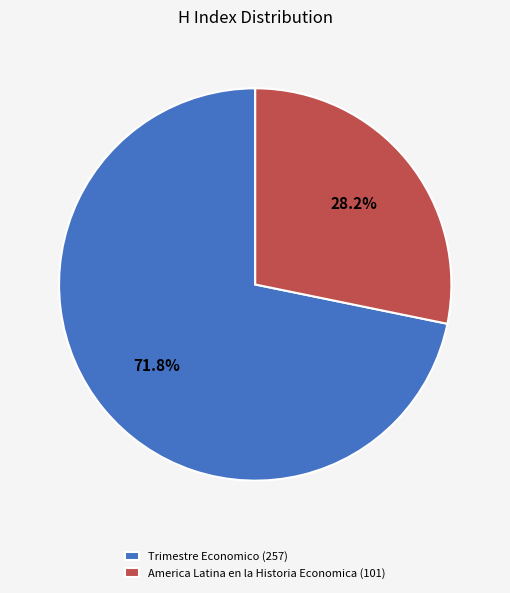

Combined, do America Latina en la Historia Economica and Trimestre Economico account for over 50%?

Yes